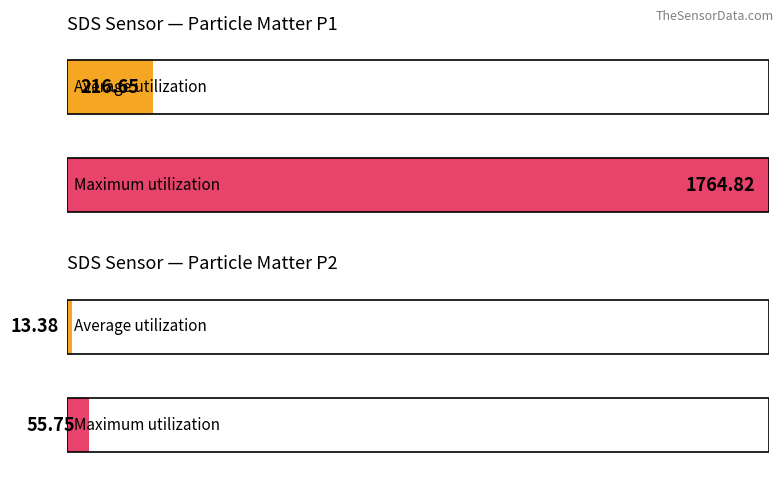

The value of SDS_P2 at 00:27 is 2.5. True or false?

False